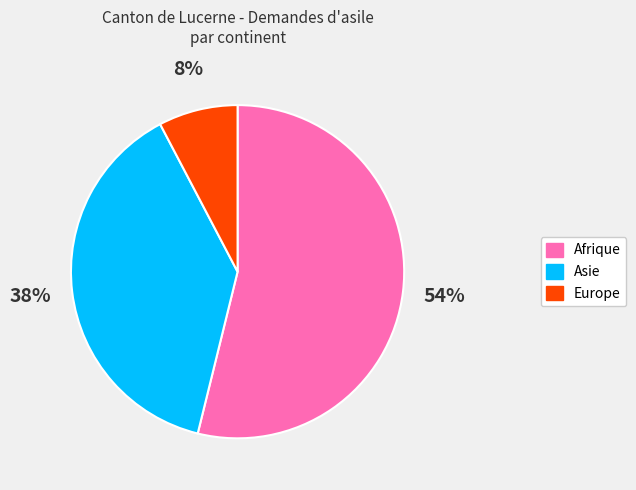

What is the majority slice?

Afrique